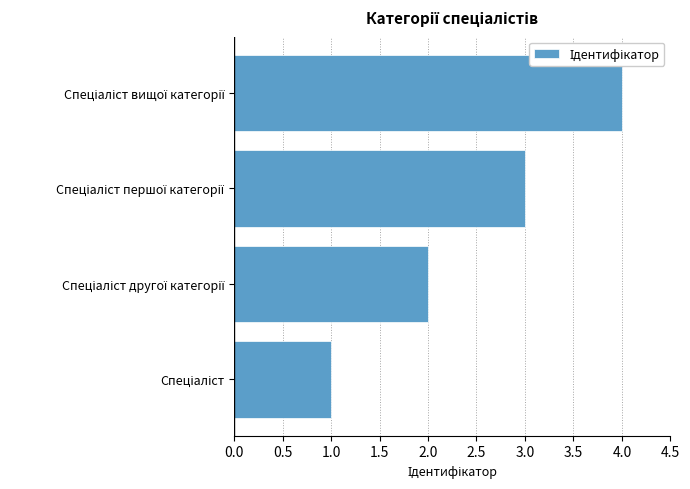

What is the maximum value shown in the chart?

4